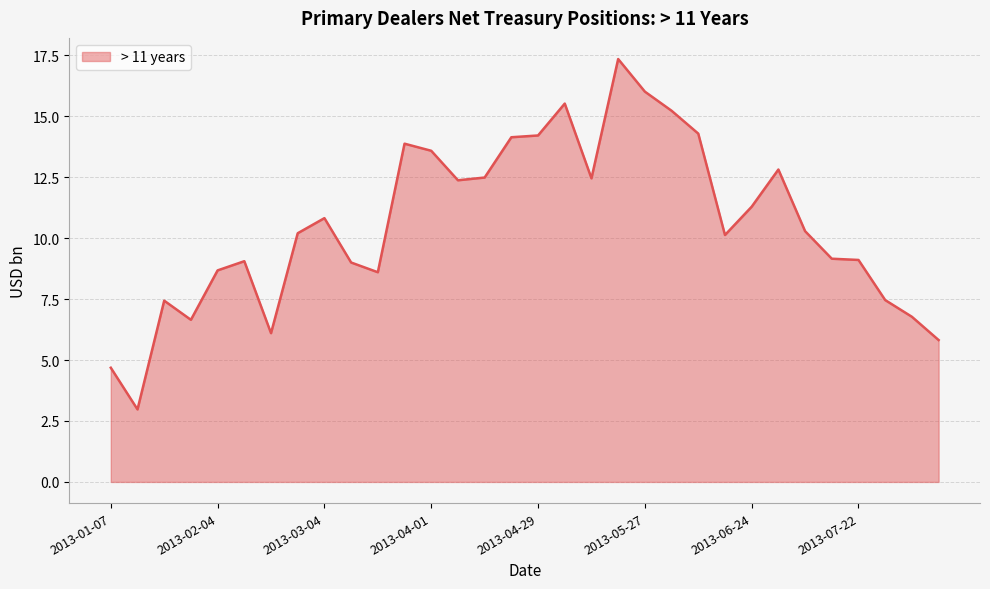

What is the difference between the maximum and minimum values?

14.4